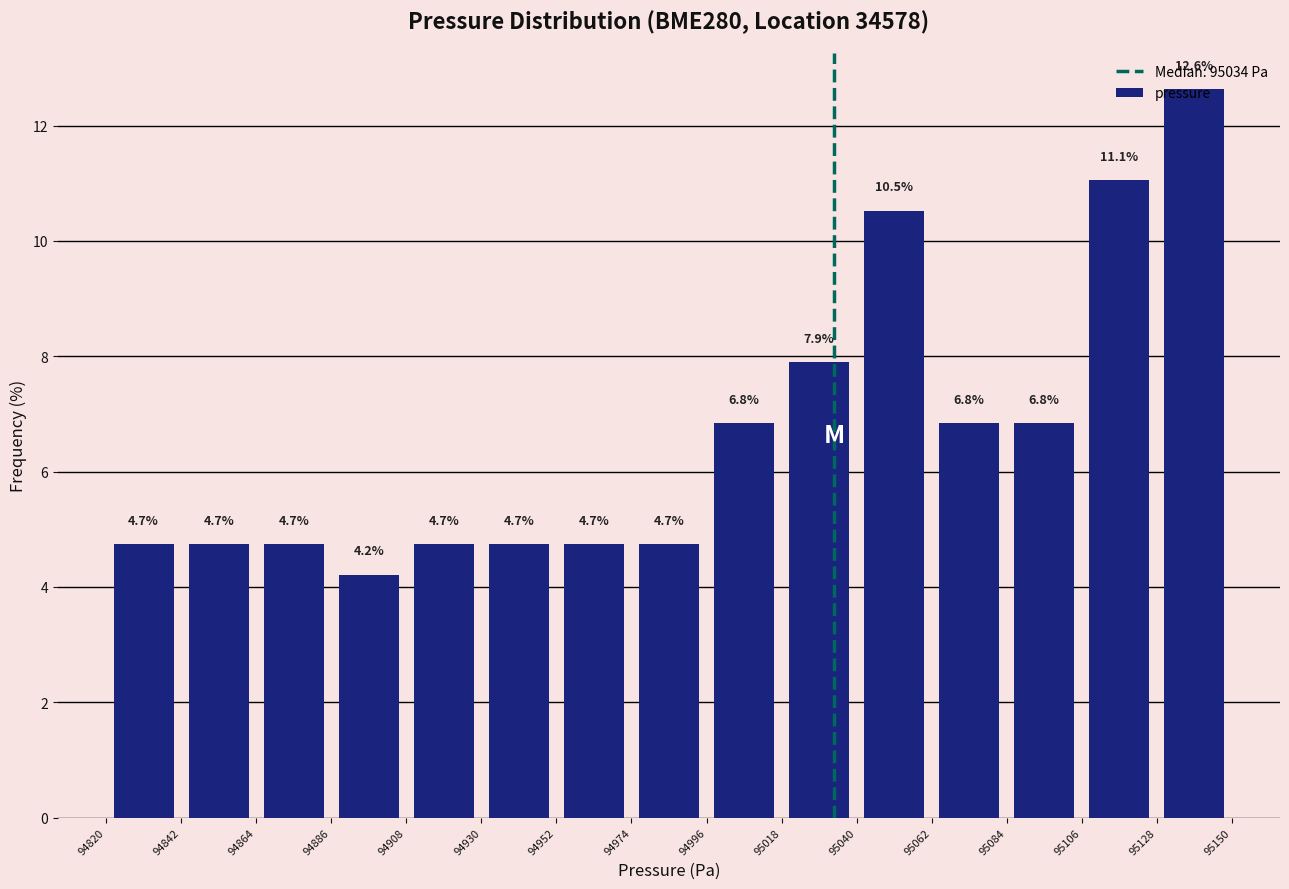

Reading left to right, list every bar in this chart as the range it spans on the x-axis followed by its height.

94820 to 94842: 4.7
94842 to 94864: 4.7
94864 to 94886: 4.7
94886 to 94908: 4.2
94908 to 94930: 4.7
94930 to 94952: 4.7
94952 to 94974: 4.7
94974 to 94996: 4.7
94996 to 95018: 6.8
95018 to 95040: 7.9
95040 to 95062: 10.5
95062 to 95084: 6.8
95084 to 95106: 6.8
95106 to 95128: 11.1
95128 to 95150: 12.6